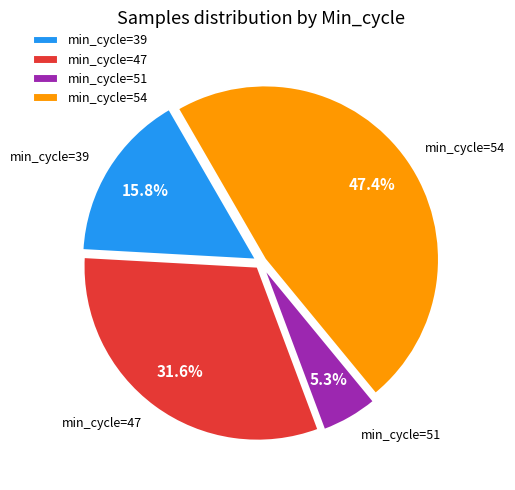

Rank the categories by value from lowest to highest.

min_cycle=51, min_cycle=39, min_cycle=47, min_cycle=54